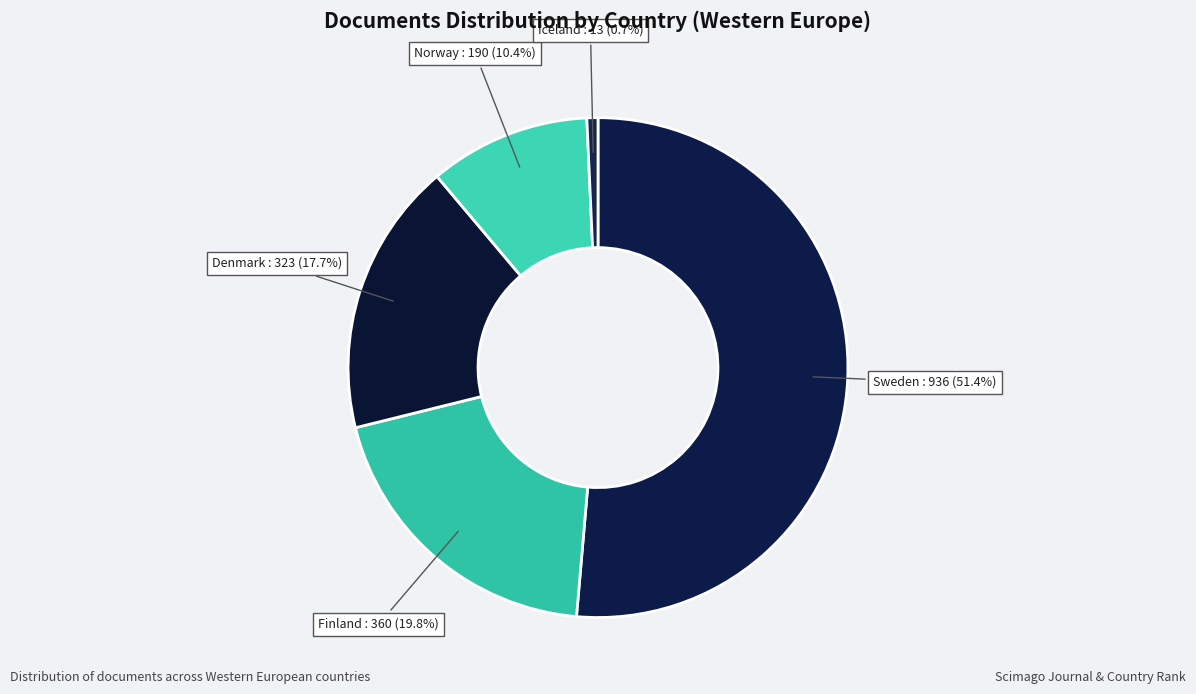

How many slices are in this pie chart?

5